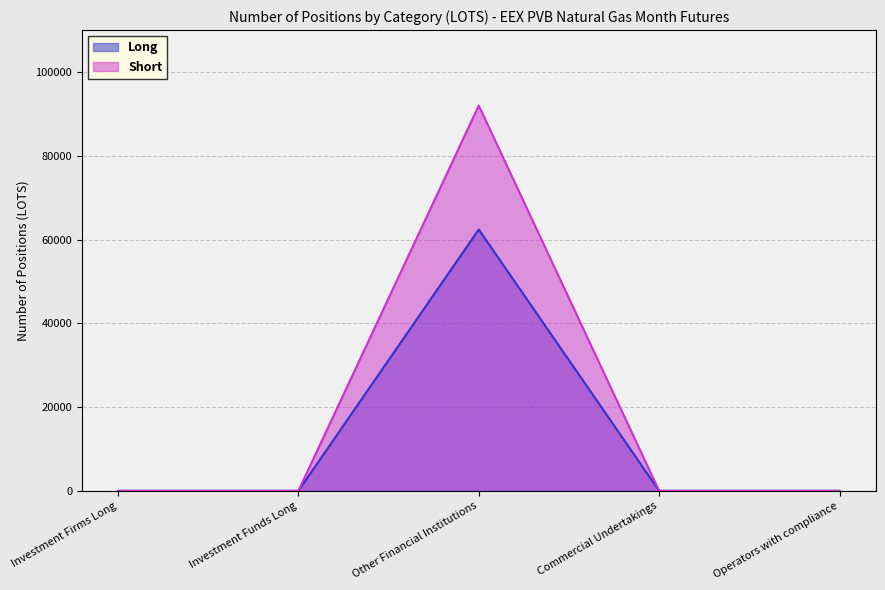

Reading left to right, list all the values displayed in this chart.

Long: 0	0	62400	0	0
Short: 0	0	91980	0	0